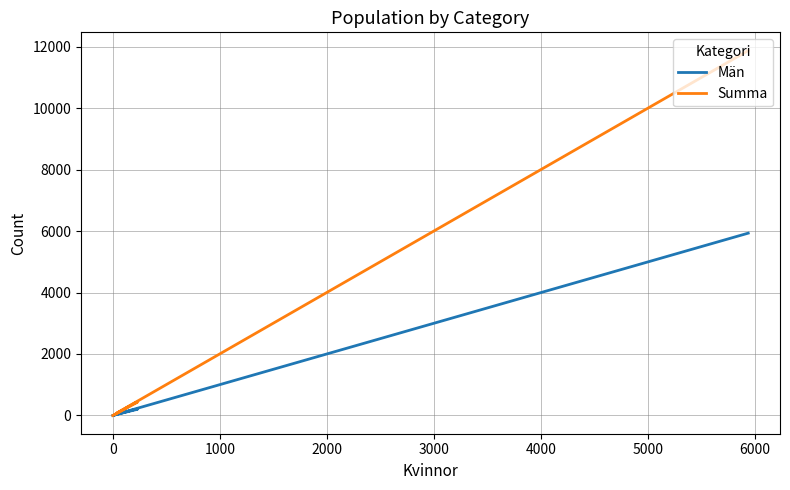

Reading right to left, transcribe all the data shown in this chart.

Män: 0	0	15	13	198	201	35	57	5931
Summa: 0	0	34	28	405	431	70	109	11870